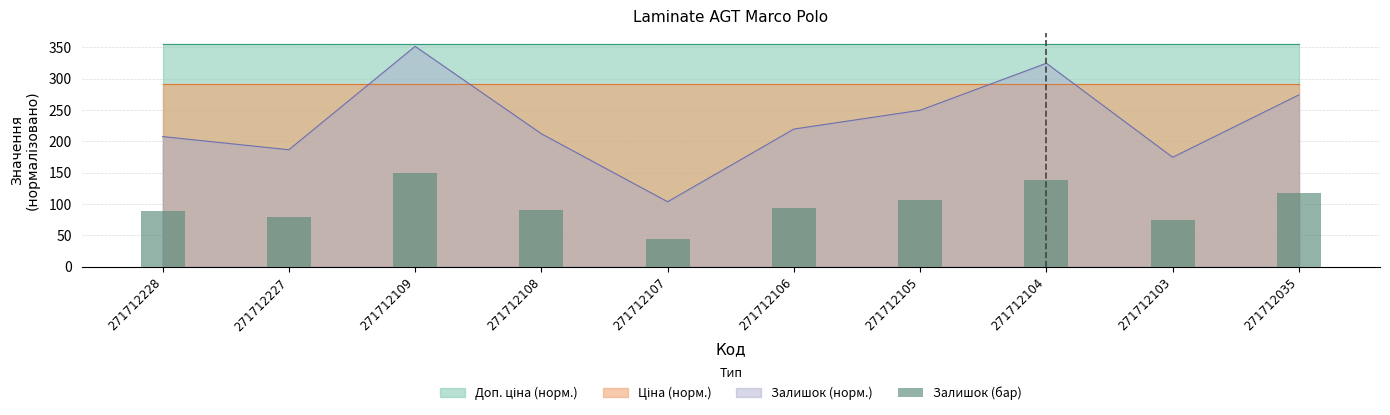

The chart shows a value of 150.0 at 271712109. True or false?

True